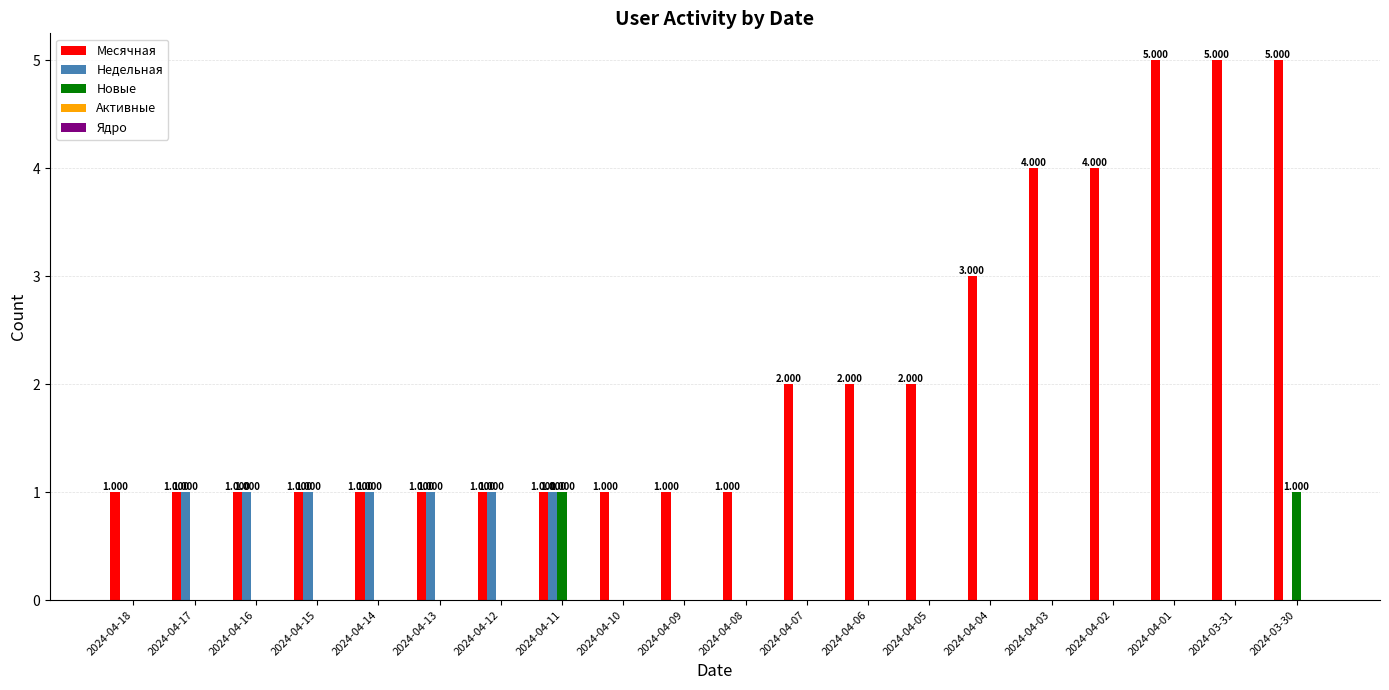

Does the chart contain stacked bars?

No